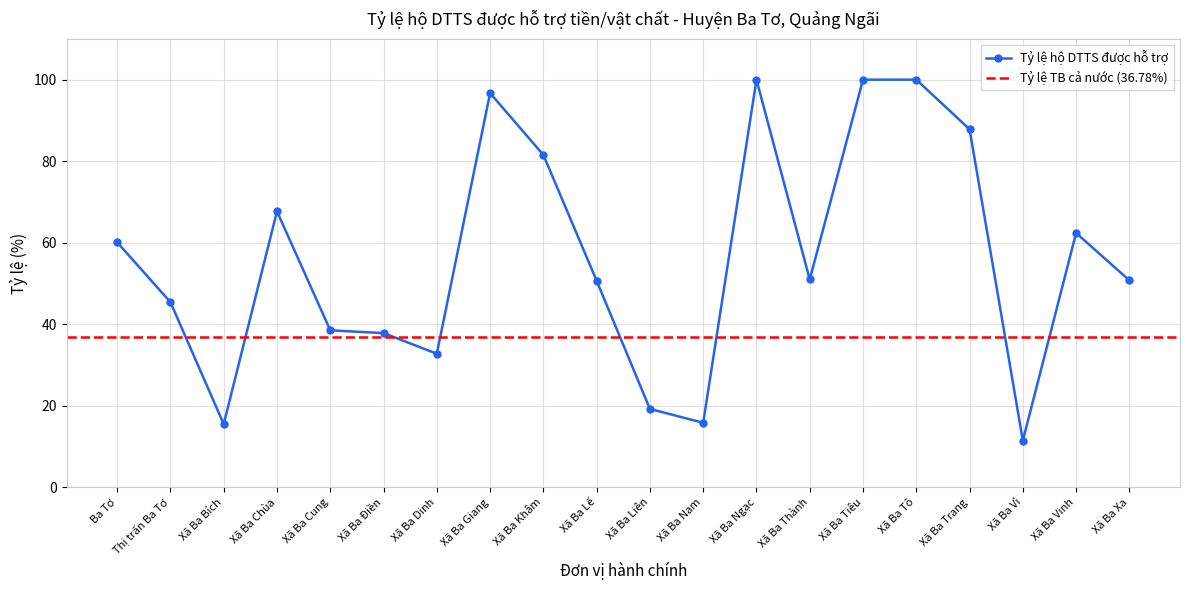

What is the greatest value displayed?

100.0